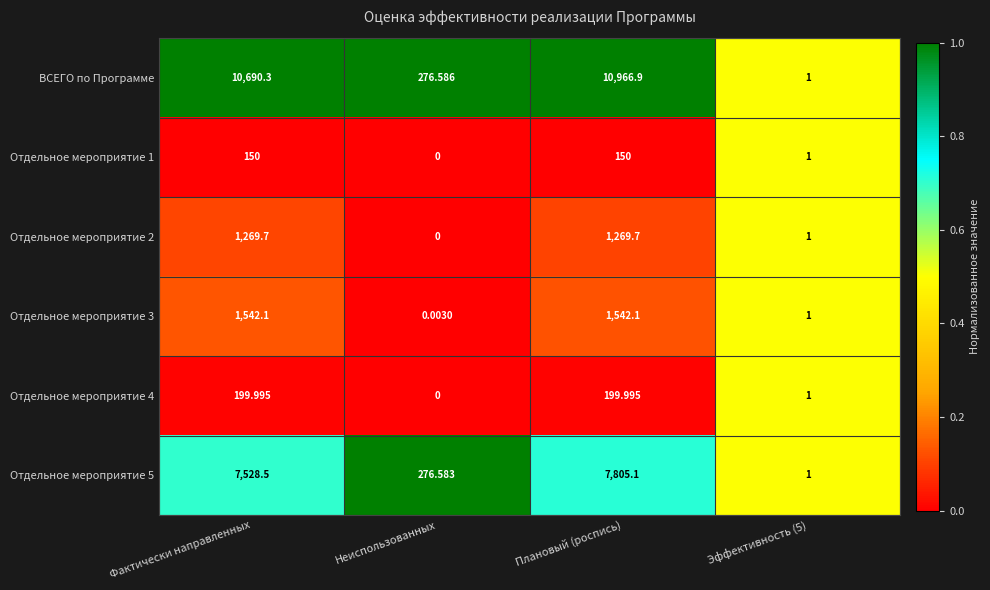

At which category is the sum across all series the highest?

Плановый (роспись)